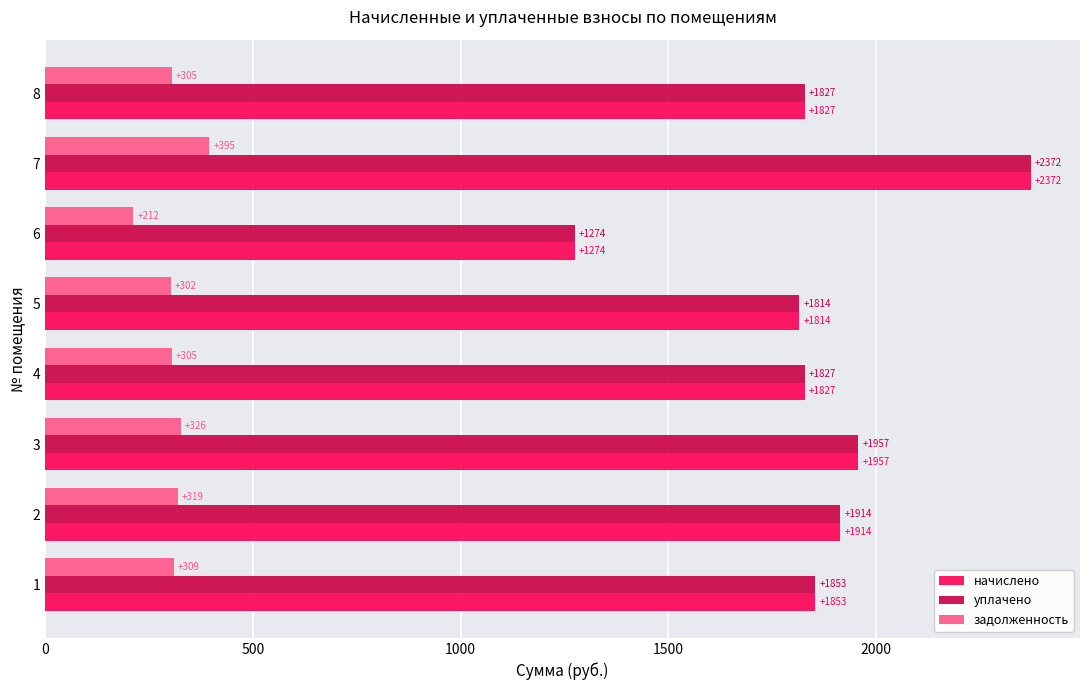

True or false: уплачено has a value of 1689.9 at 6.

False